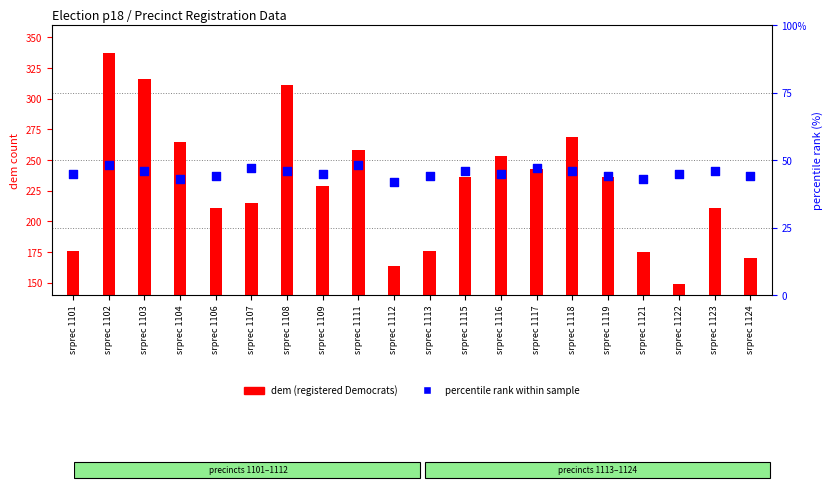

Which series contains the highest Y value?

dem (registered Democrats)